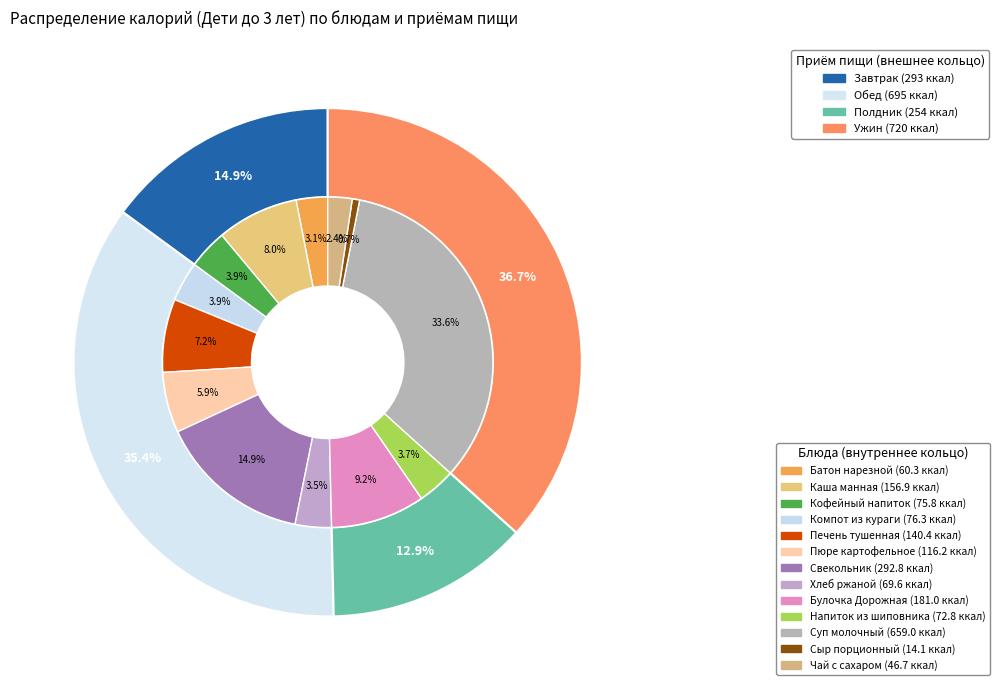

Does any single category account for the majority?

No